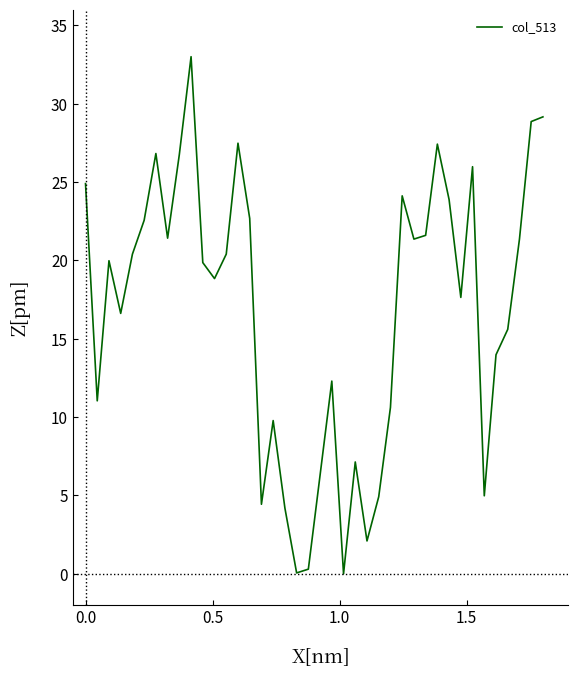

Does the chart display data point markers on the line(s)?

No